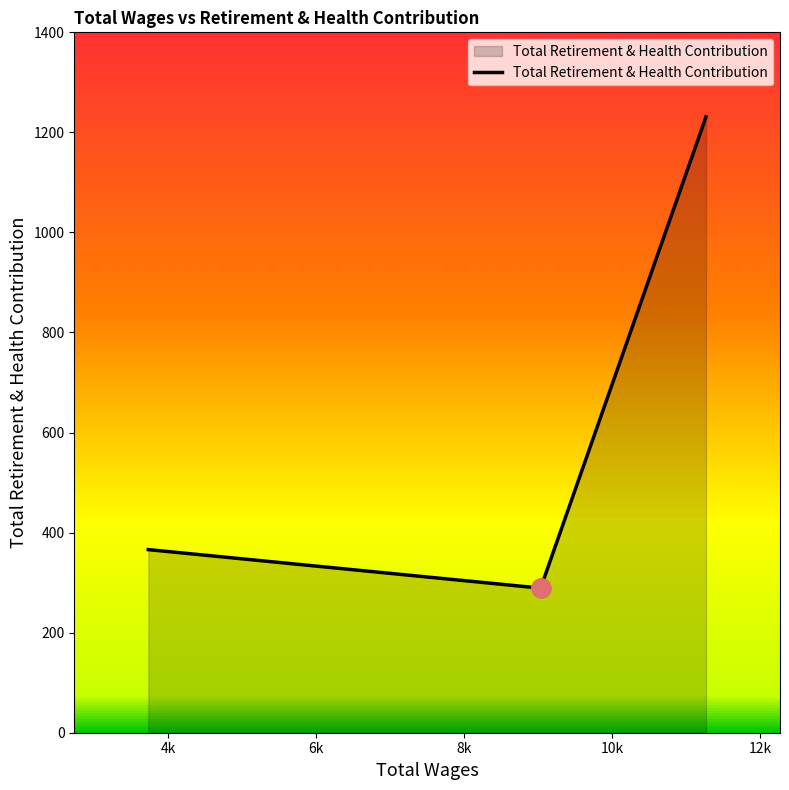

What is the sum of all values?

1886